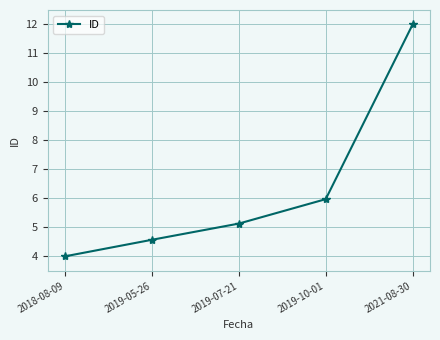

What is the approximate value at 2018-08-09?

4.0